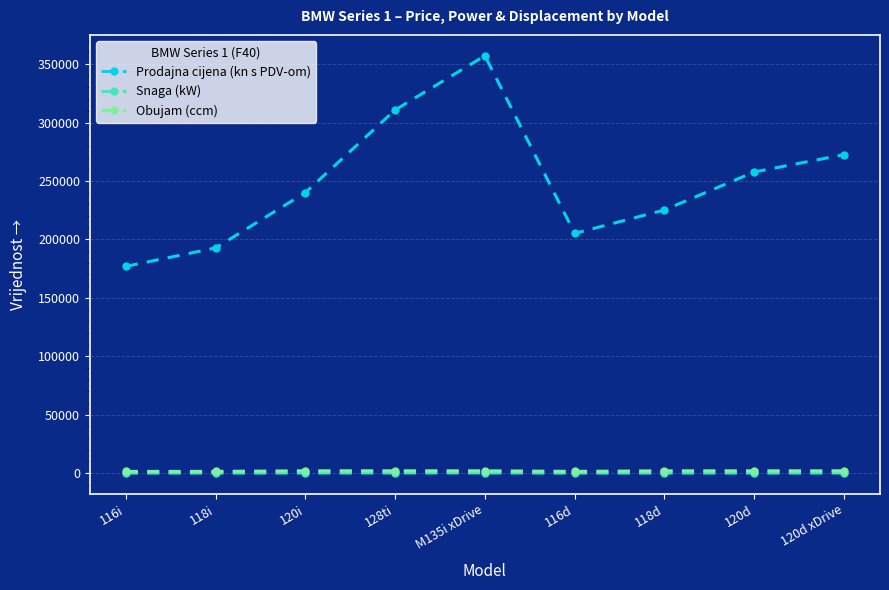

What is the label of the 5th point from the left?

M135i xDrive